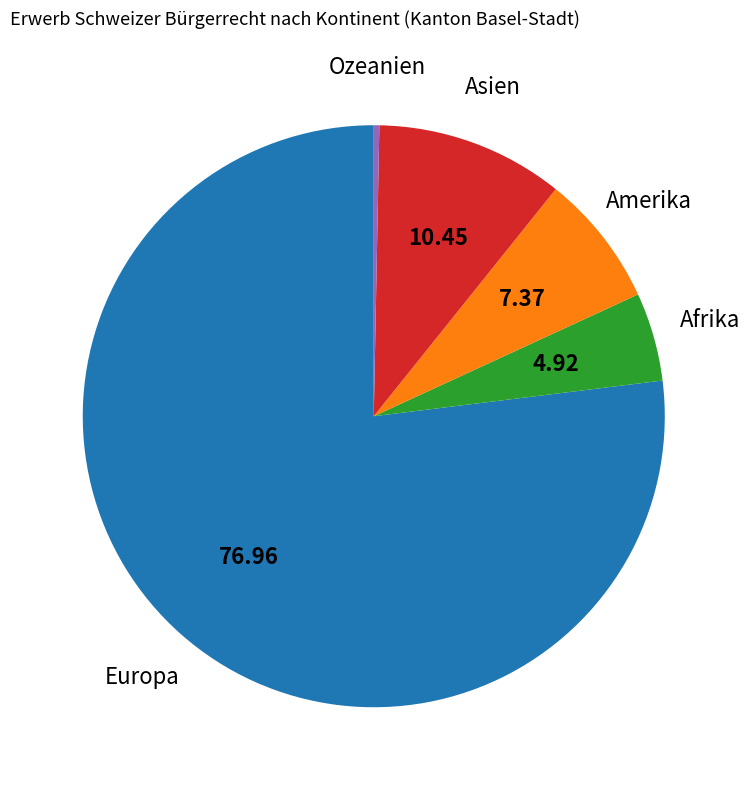

How many segments does this pie chart have?

5